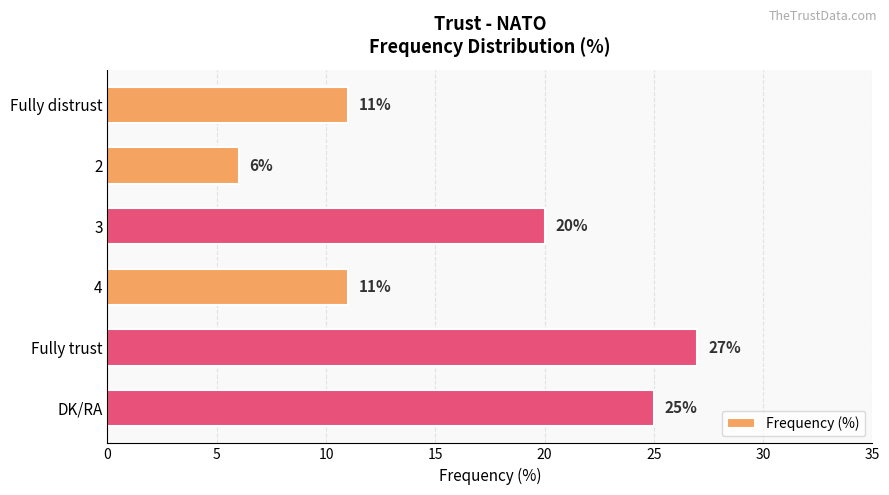

What is the difference between the maximum and minimum values?

21